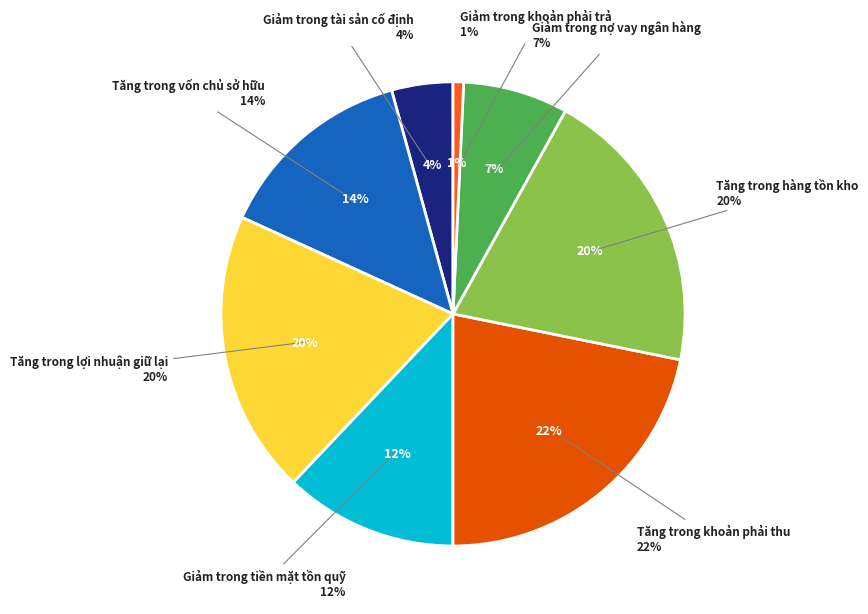

Between Giảm trong nợ vay ngân hàng and Giảm trong tài sản cố định, which is larger?

Giảm trong nợ vay ngân hàng